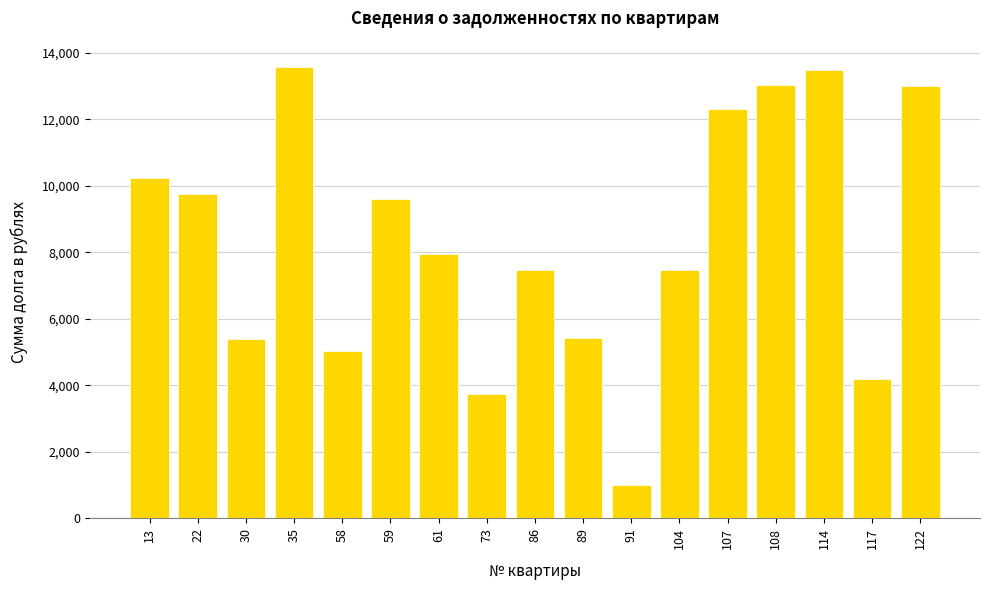

Approximately how many times larger is the value at 22 compared to 108?

0.7